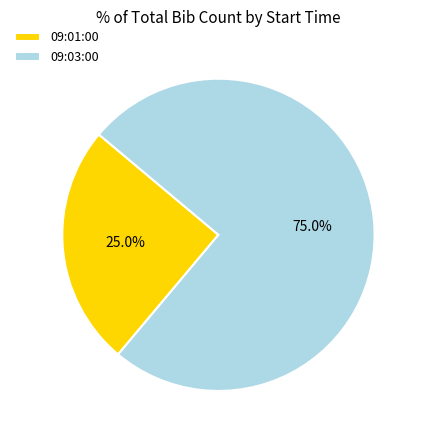

Which has a higher value, 09:03:00 or 09:01:00?

09:03:00